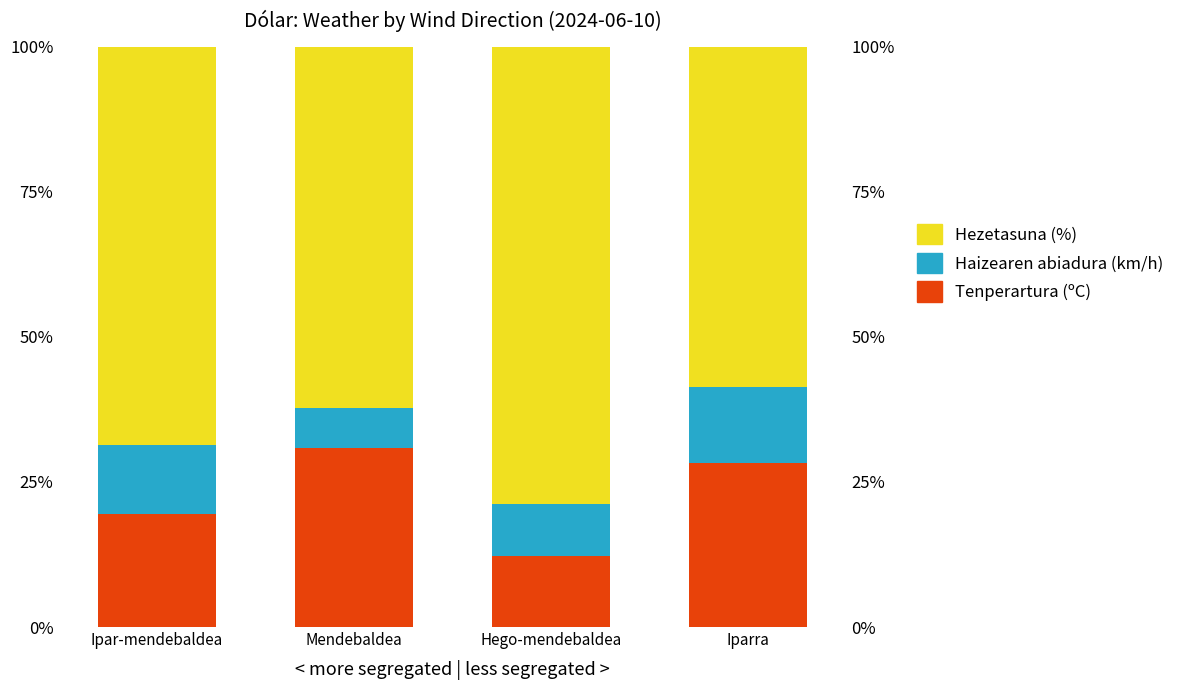

At which label does Tenperartura (ºC) reach its minimum?

Hego-mendebaldea